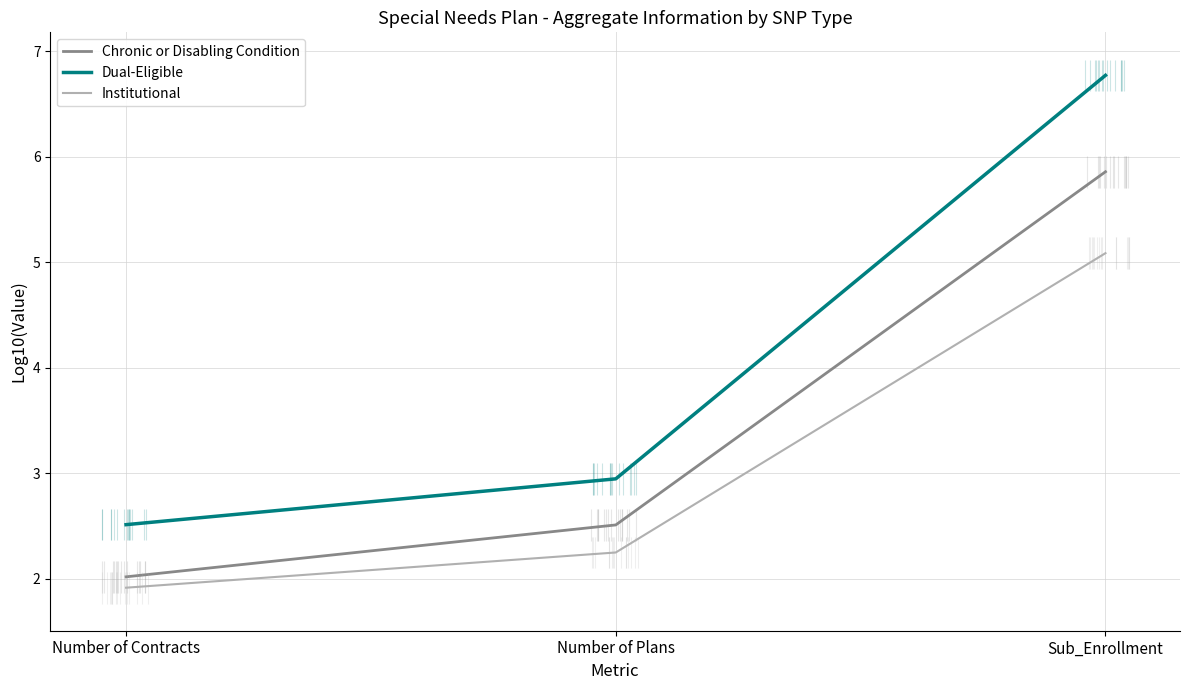

Where does the Institutional series first go above 2?

Number of Plans